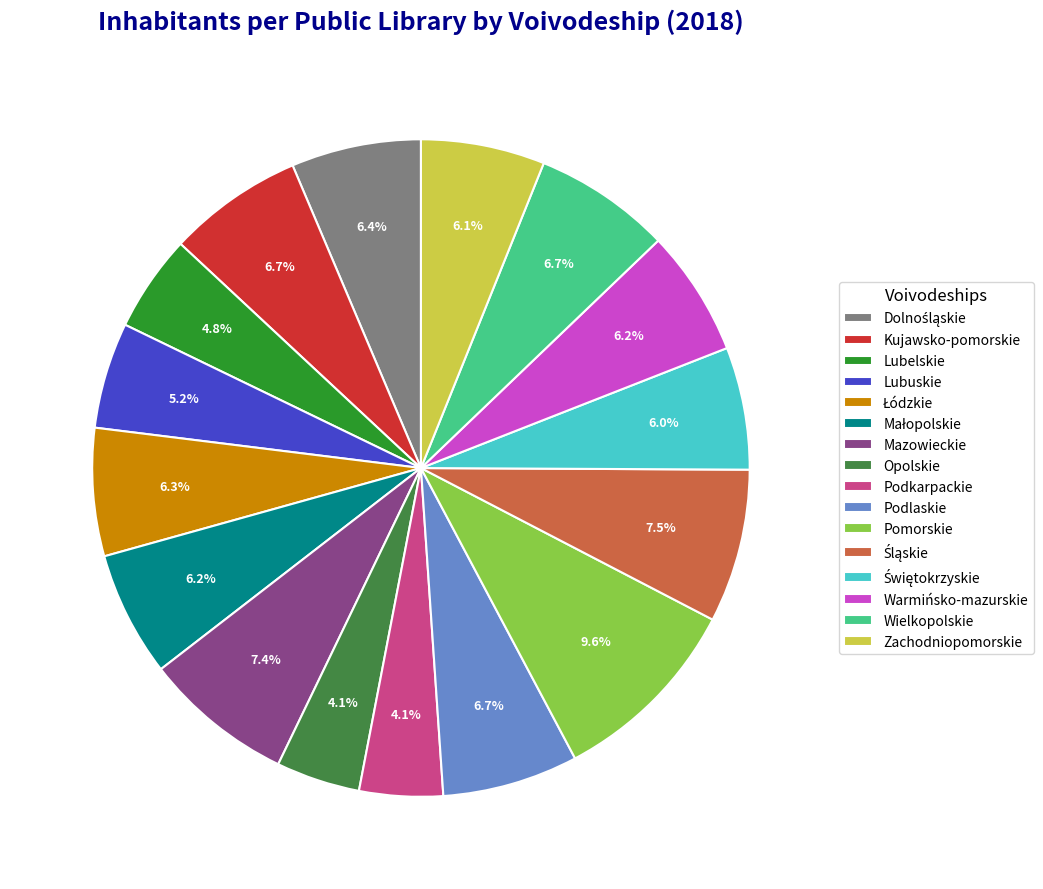

What percentage is the Mazowieckie slice, to the nearest percent?

7%